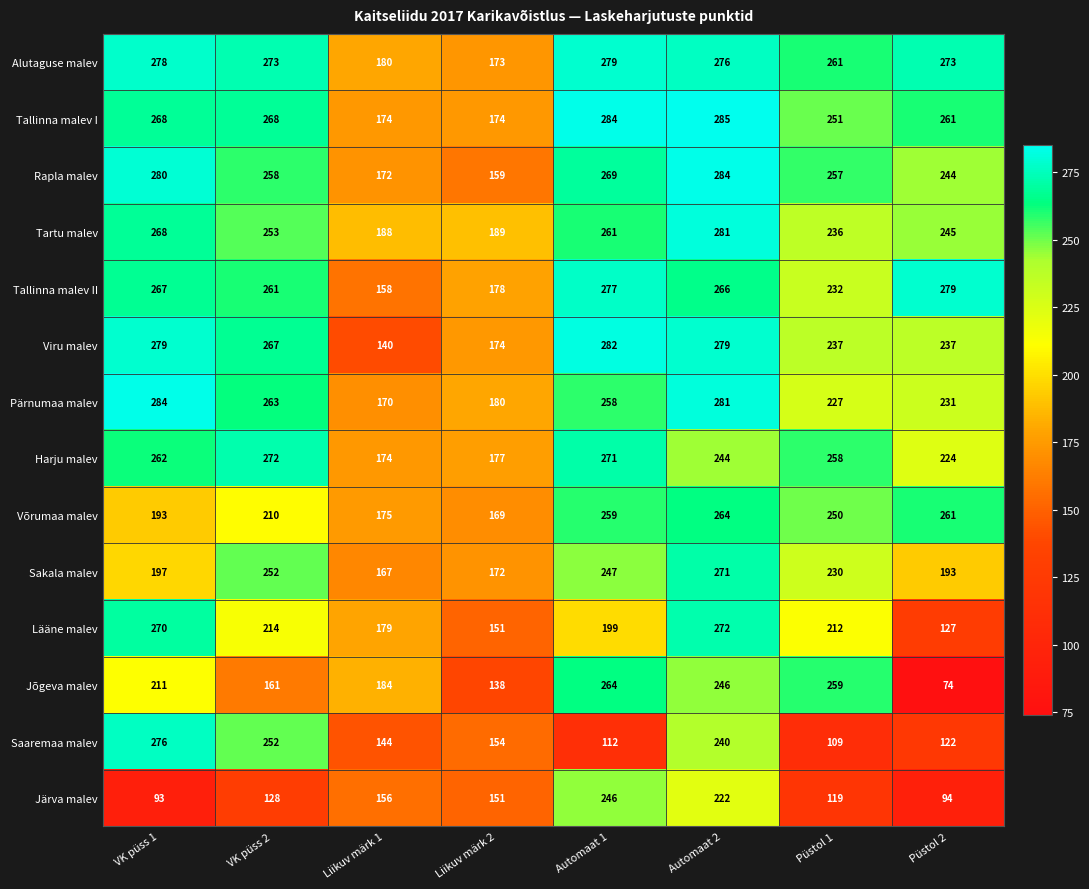

How many data points in Sakala malev are less than 230?

4